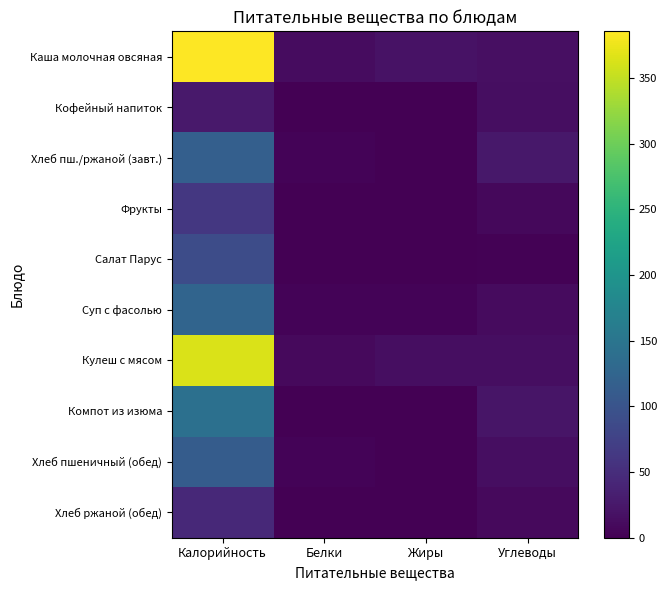

Rank the series at Углеводы from lowest to highest value.

Салат Парус, Фрукты, Хлеб ржаной (обед), Суп с фасолью, Кулеш с мясом, Хлеб пшеничный (обед), Кофейный напиток, Каша молочная овсяная, Компот из изюма, Хлеб пш./ржаной (завт.)